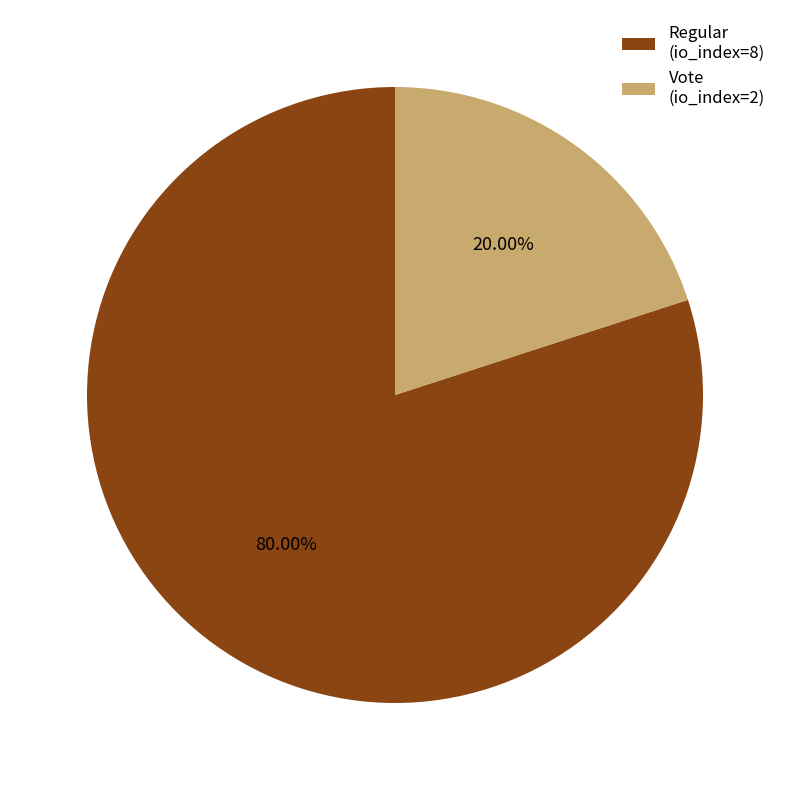

The Vote (io_index=2) slice represents 20% of the pie. True or false?

True